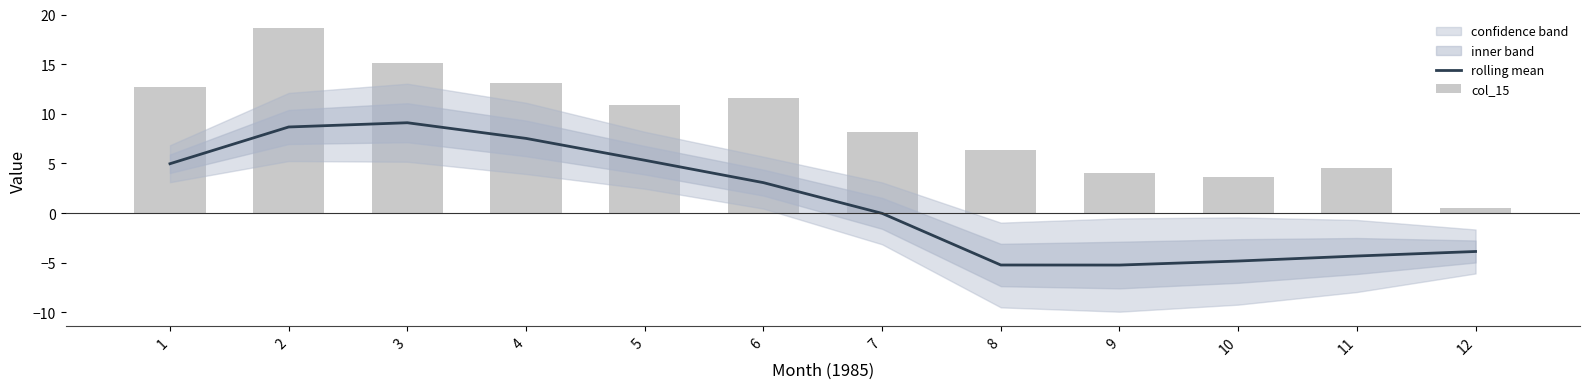

What is the difference between the maximum and minimum values in the col_15 series?

18.1